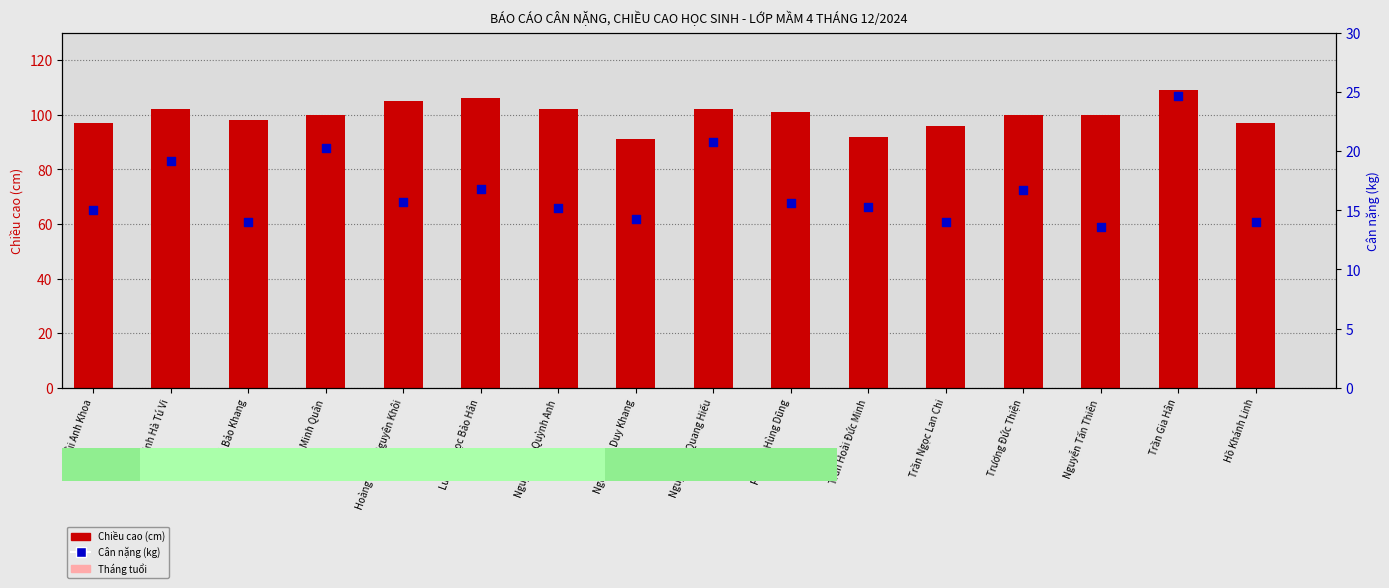

What are all the series names shown in the legend?

Chiều cao (cm), Tháng tuổi, Cân nặng (kg)